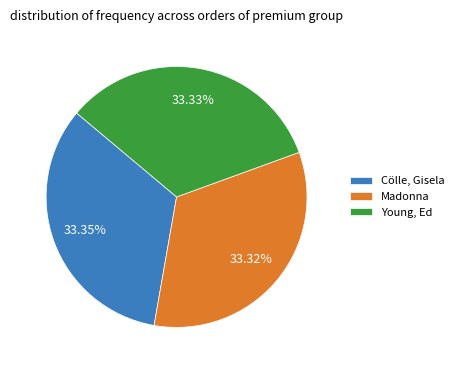

The Madonna slice represents 33% of the pie. True or false?

True